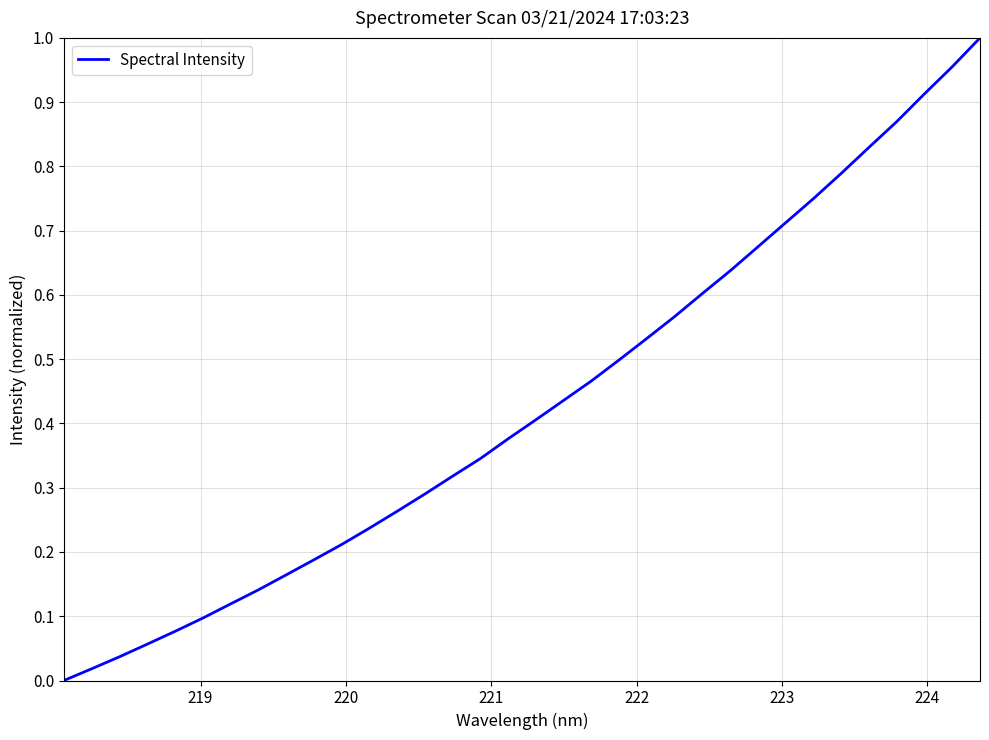

Does the chart have visible grid lines?

Yes